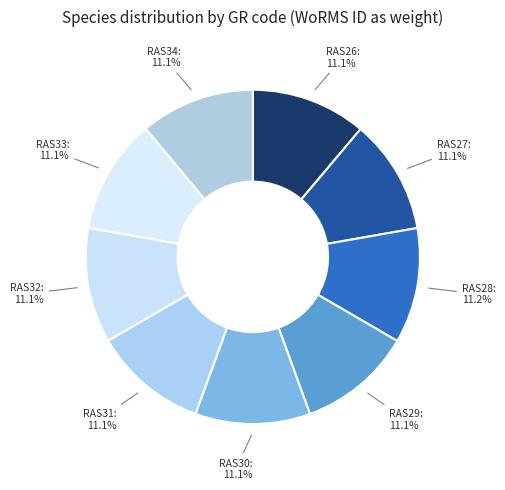

How many segments does this pie chart have?

9